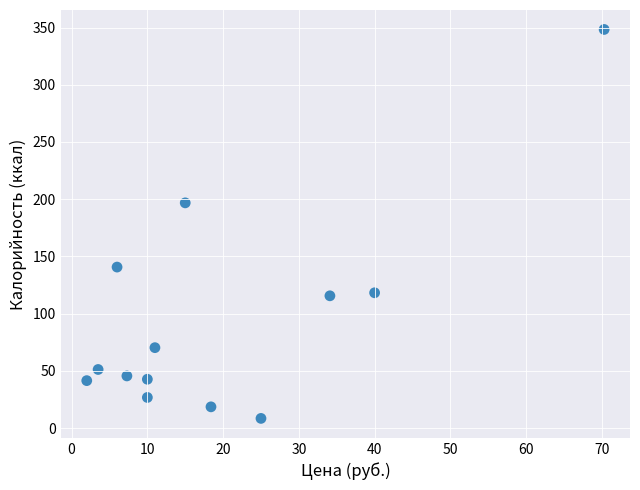

What is the range of Y values (max minus min)?

339.8